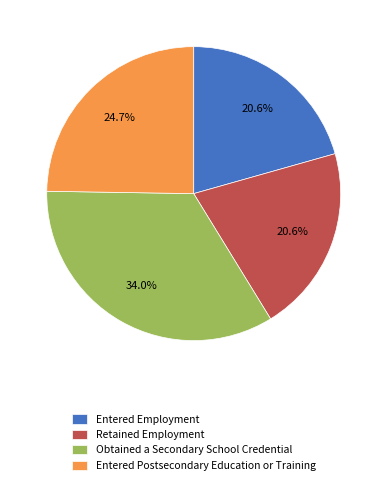

Which has a higher value, Entered Employment or Obtained a Secondary School Credential?

Obtained a Secondary School Credential